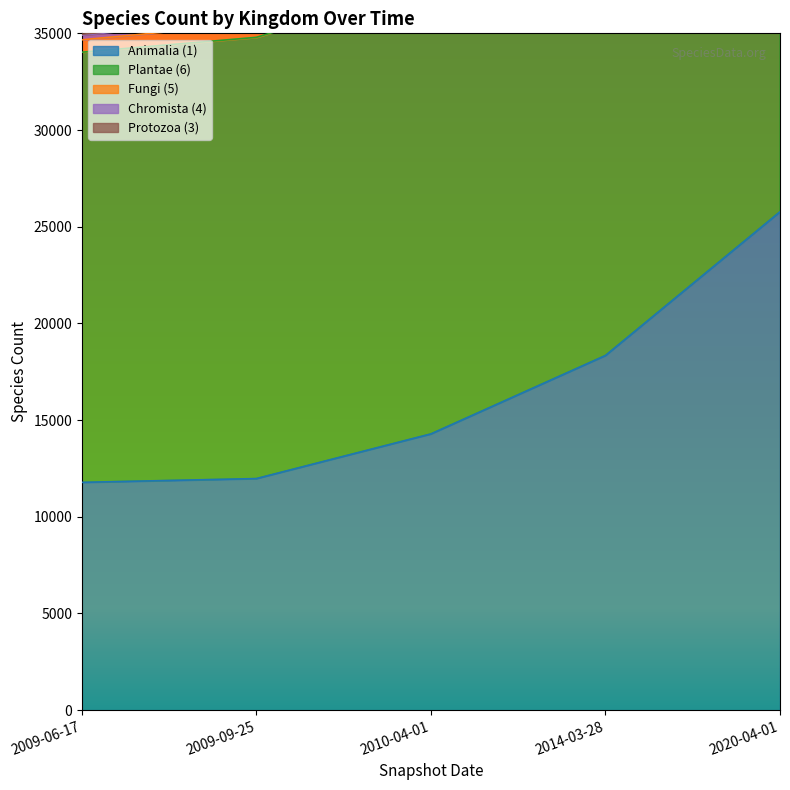

What is the total value across all series at 2014-03-28?

108194